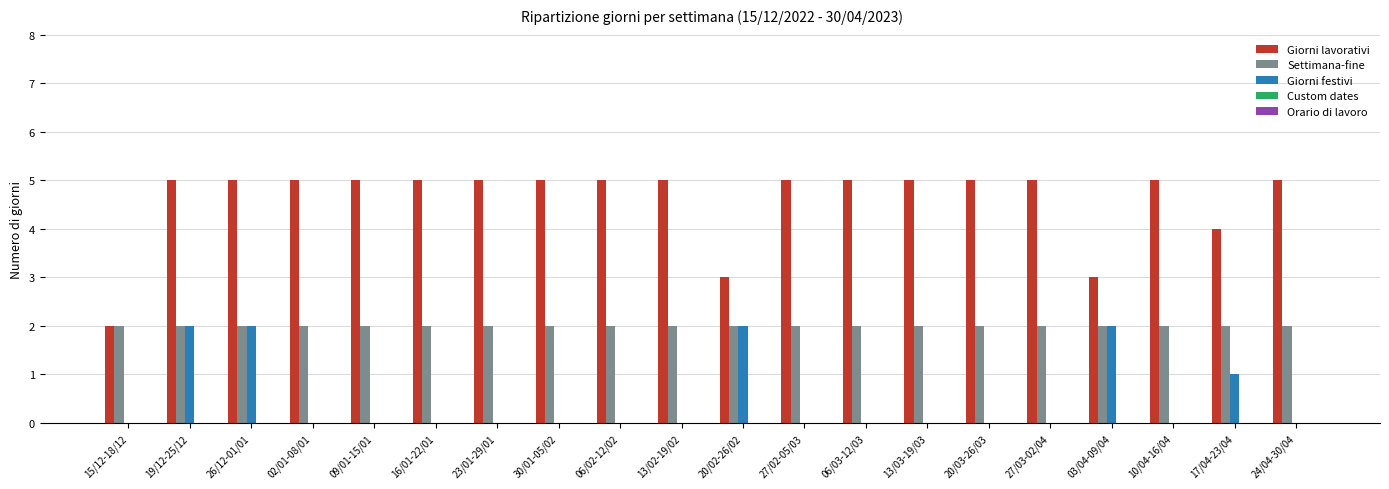

Which series has the largest total across all categories?

Giorni lavorativi